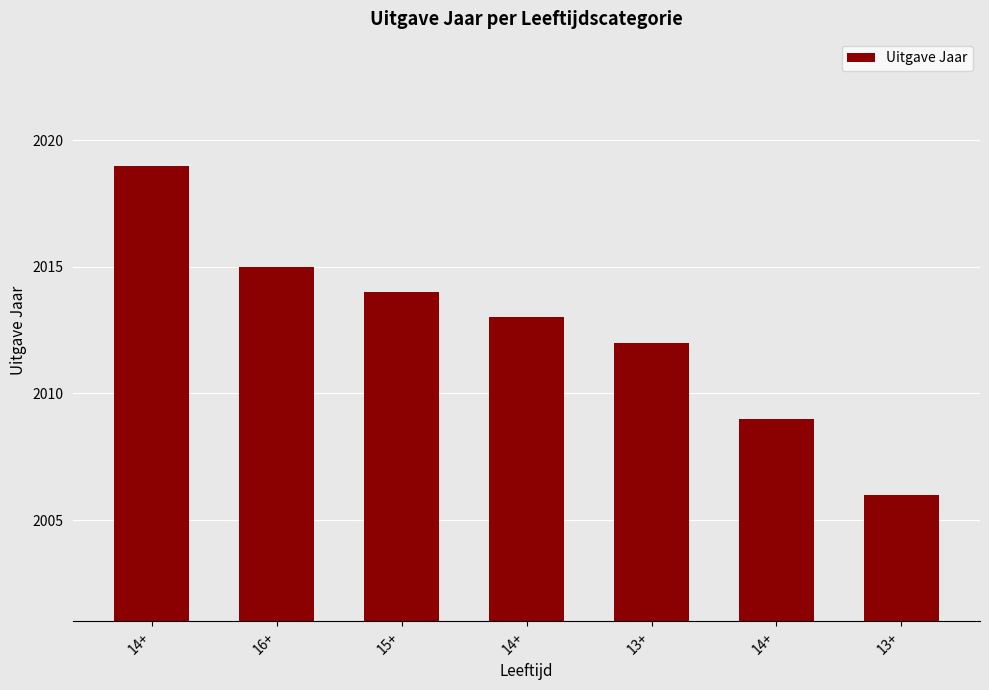

What is the difference between the values at 14+ and 16+?

4